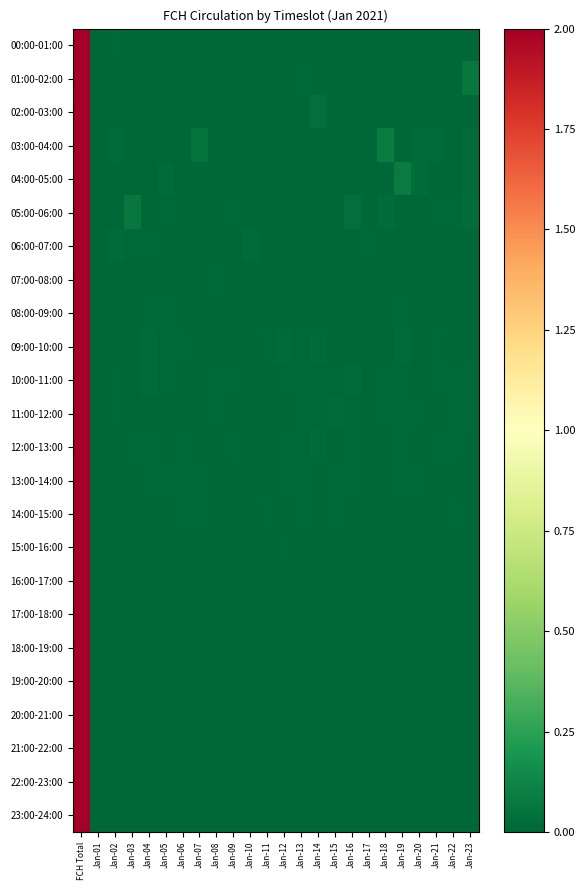

List the series in order of their peak value, lowest first.

00:00-01:00, 01:00-02:00, 02:00-03:00, 03:00-04:00, 04:00-05:00, 05:00-06:00, 06:00-07:00, 07:00-08:00, 08:00-09:00, 09:00-10:00, 10:00-11:00, 11:00-12:00, 12:00-13:00, 13:00-14:00, 14:00-15:00, 15:00-16:00, 16:00-17:00, 17:00-18:00, 18:00-19:00, 19:00-20:00, 20:00-21:00, 21:00-22:00, 22:00-23:00, 23:00-24:00